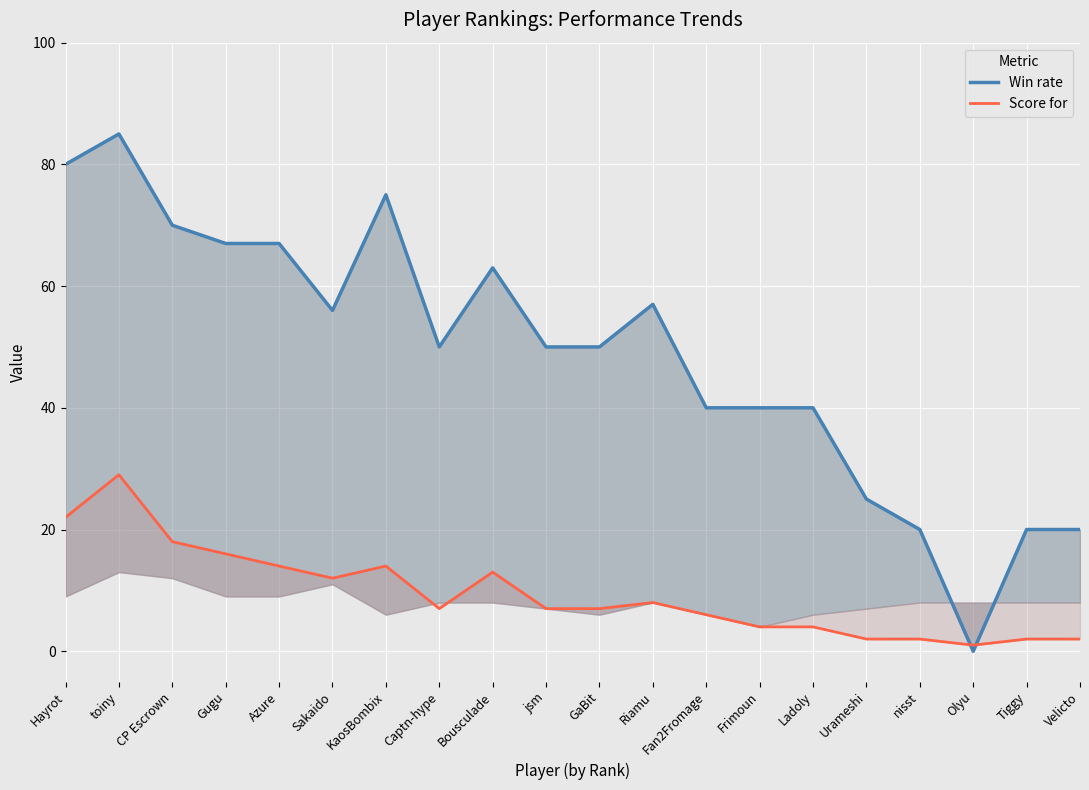

Where is the first local maximum for Score for?

toiny